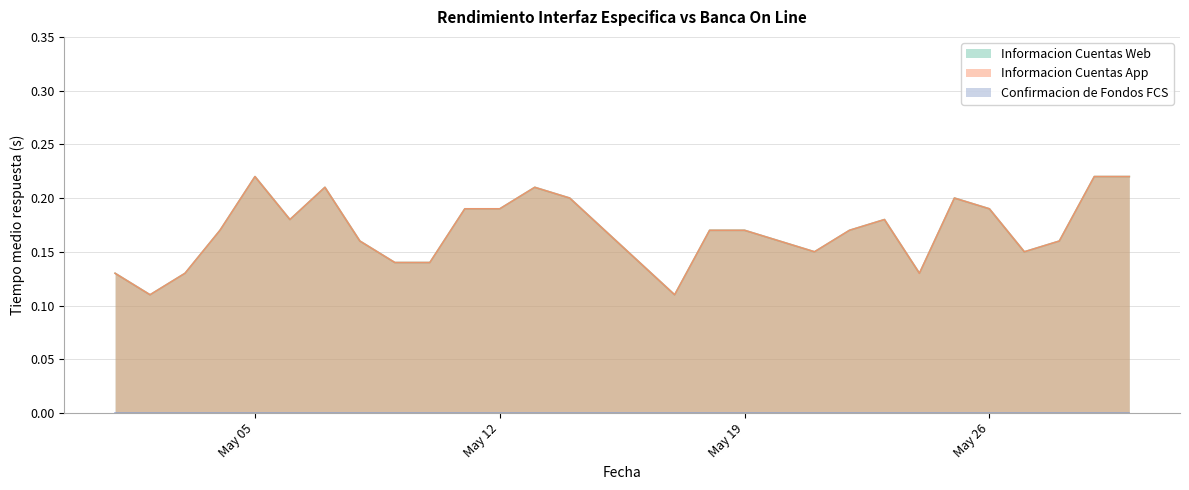

What is the total value across all series at 2020-05-09?

0.3